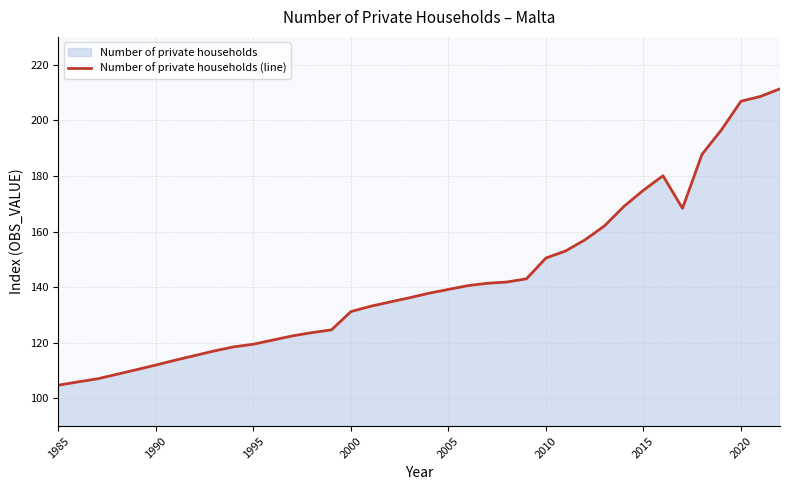

What is the change in value from 1990 to 1995?

+7.5